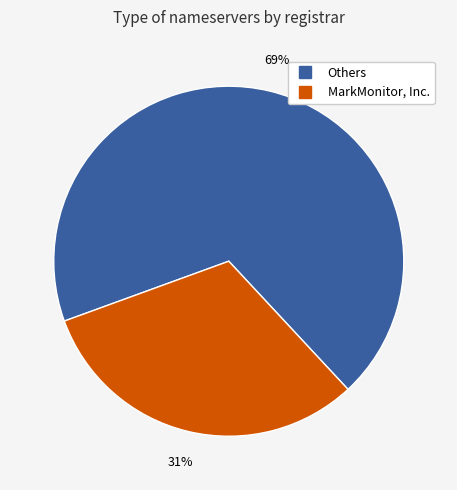

Does any single category account for the majority?

Yes